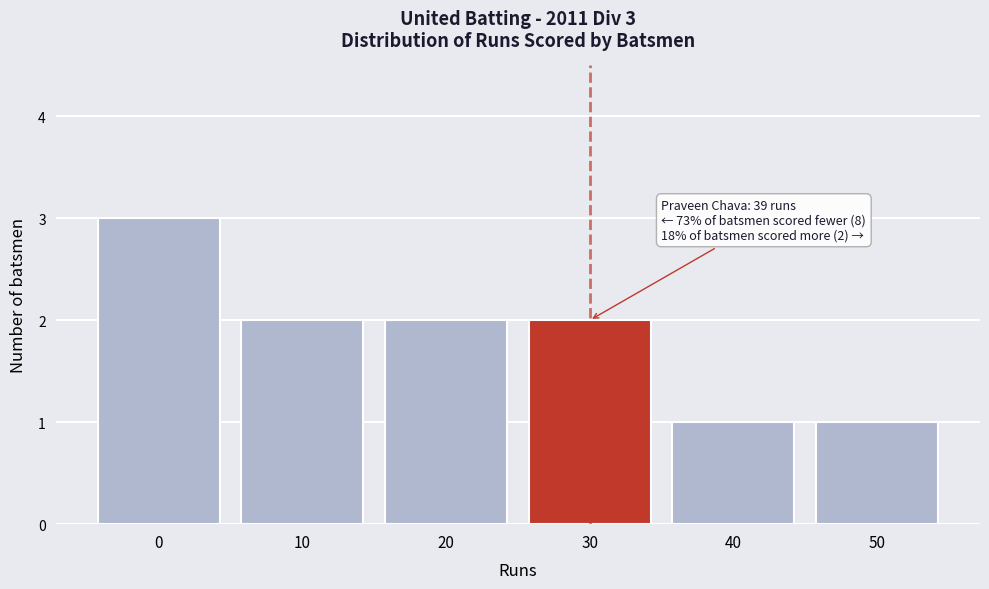

Reading left to right, list all the values displayed in this chart.

3	2	2	2	1	1